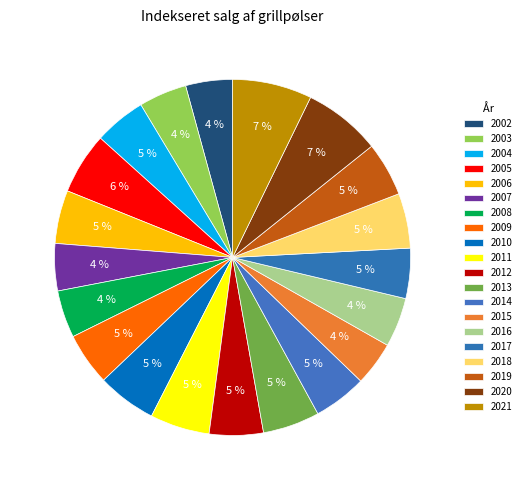

Is it true that 2008 is 4% of the pie?

True